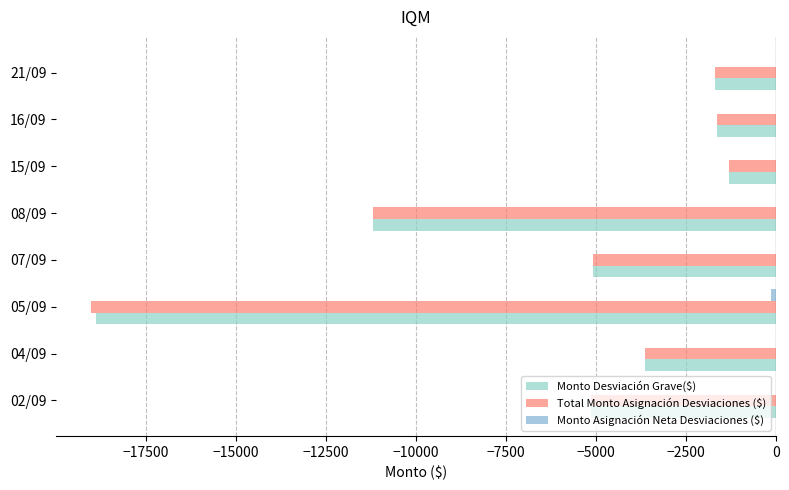

Reading left to right, what are all the values shown in this chart?

Monto Desviación Grave($): -5156.2	-3631.3	-18897.0	-5085.1	-11186.7	-1317.1	-1654.5	-1694.5
Total Monto Asignación Desviaciones ($): -5156.2	-3631.3	-19045.6	-5085.1	-11186.7	-1317.1	-1654.5	-1701.2
Monto Asignación Neta Desviaciones ($): 0.0	0.0	-148.7	0.0	0.0	0.0	0.0	-6.6